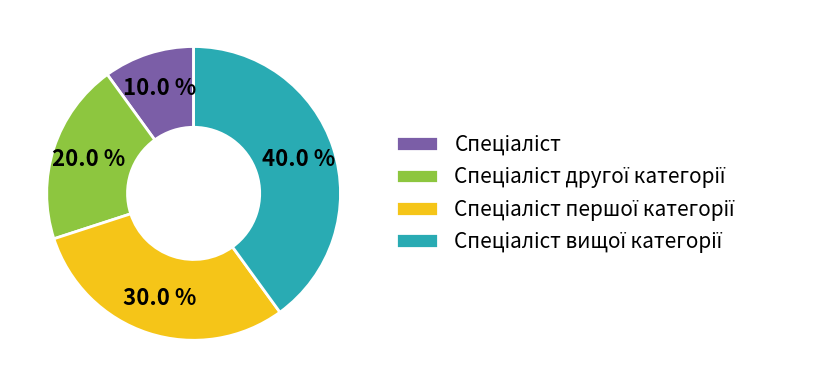

How many segments does this pie chart have?

4